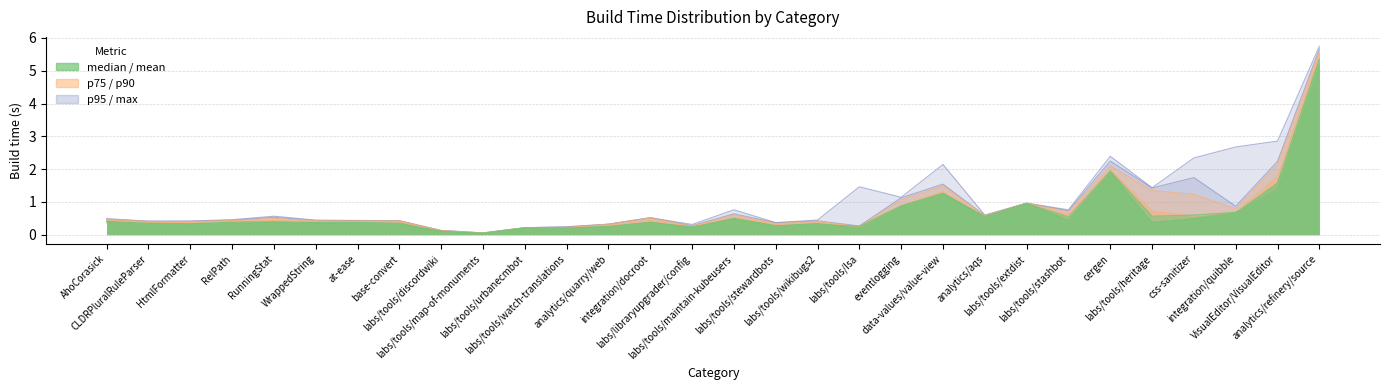

True or false: max and median intersect in this chart.

False